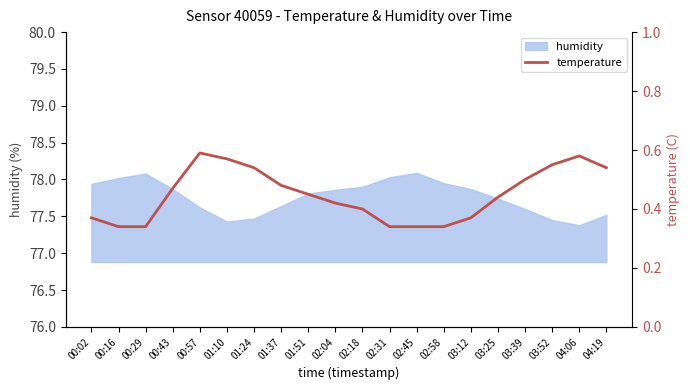

The humidity series shows 130.8 at 00:02. True or false?

False